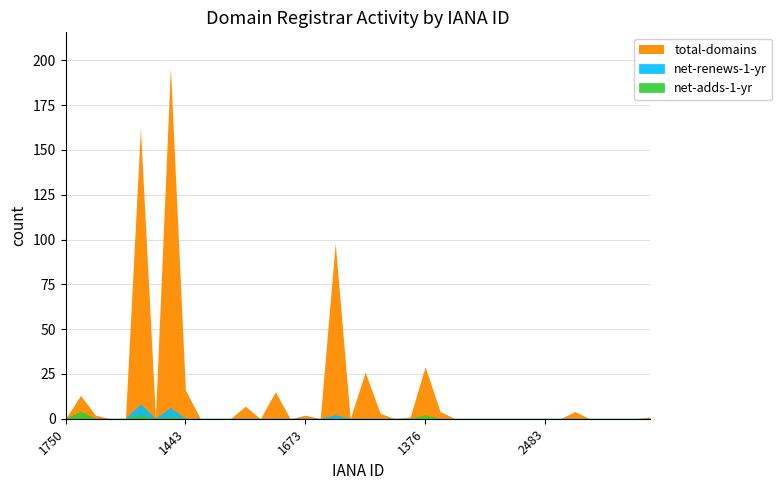

What is the difference between the maximum and minimum values in the net-adds-1-yr series?

4